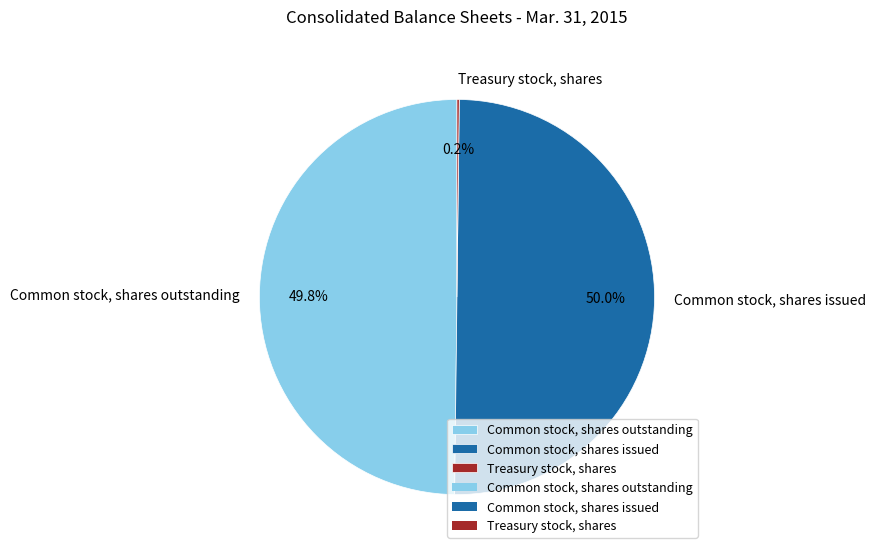

Does Common stock, shares outstanding represent more than half of the total?

No